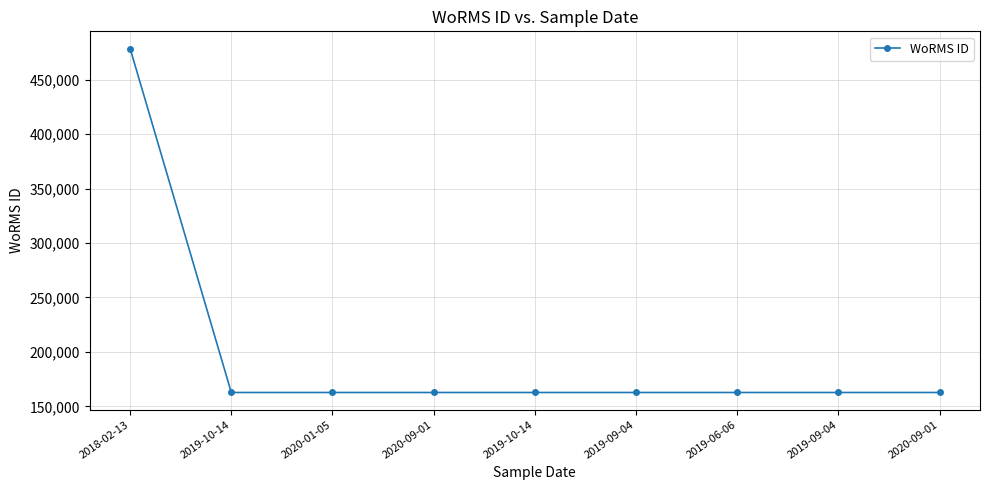

How many distinct data groups are displayed?

1